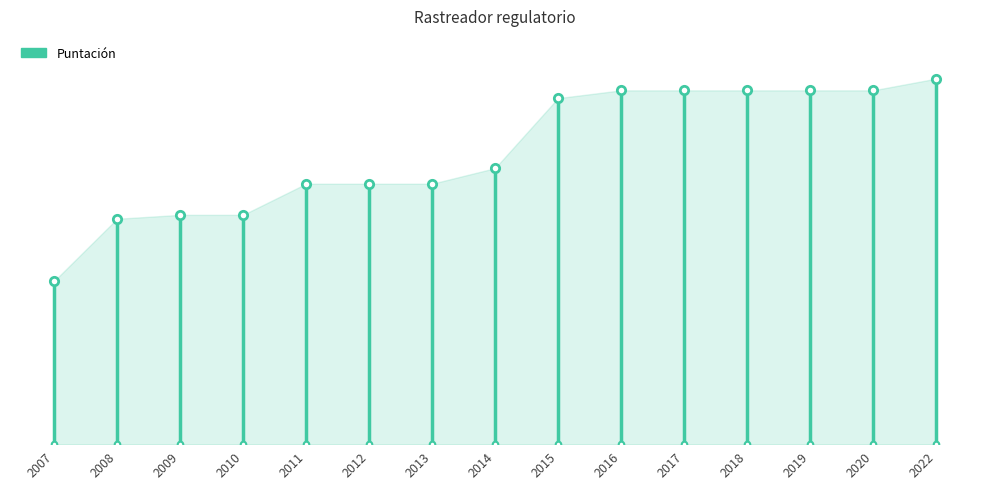

Rank the categories by value from highest to lowest.

2022, 2016, 2017, 2018, 2019, 2020, 2015, 2014, 2011, 2012, 2013, 2009, 2010, 2008, 2007